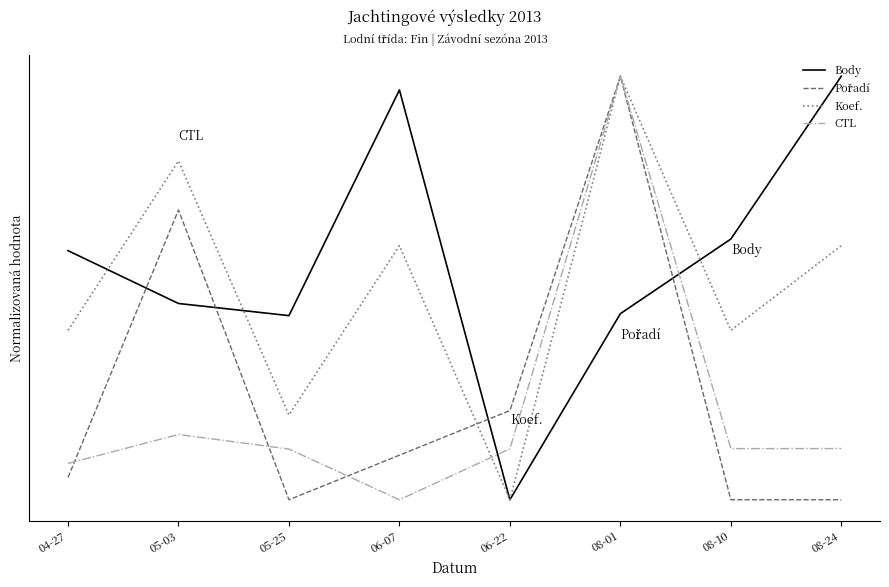

What is the sum of all Pořadí values?

2.1